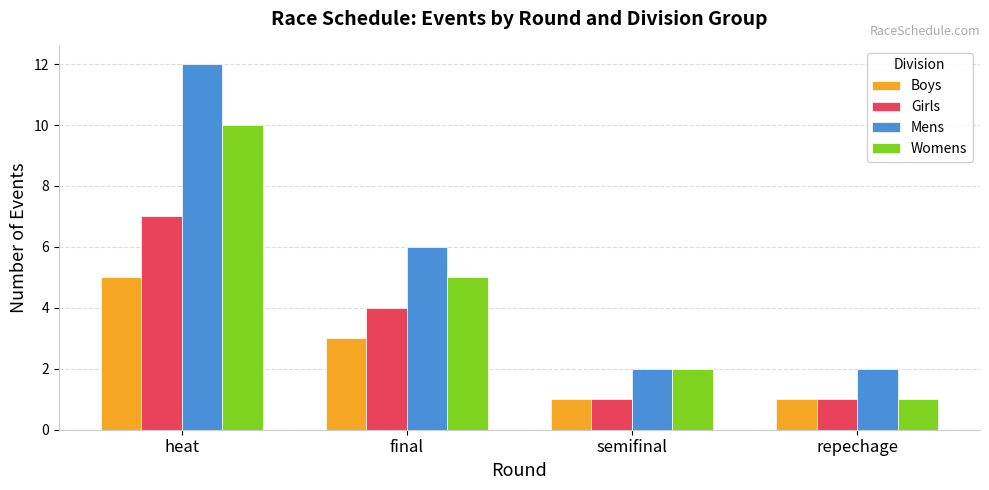

The Womens series shows 2 at repechage. True or false?

False